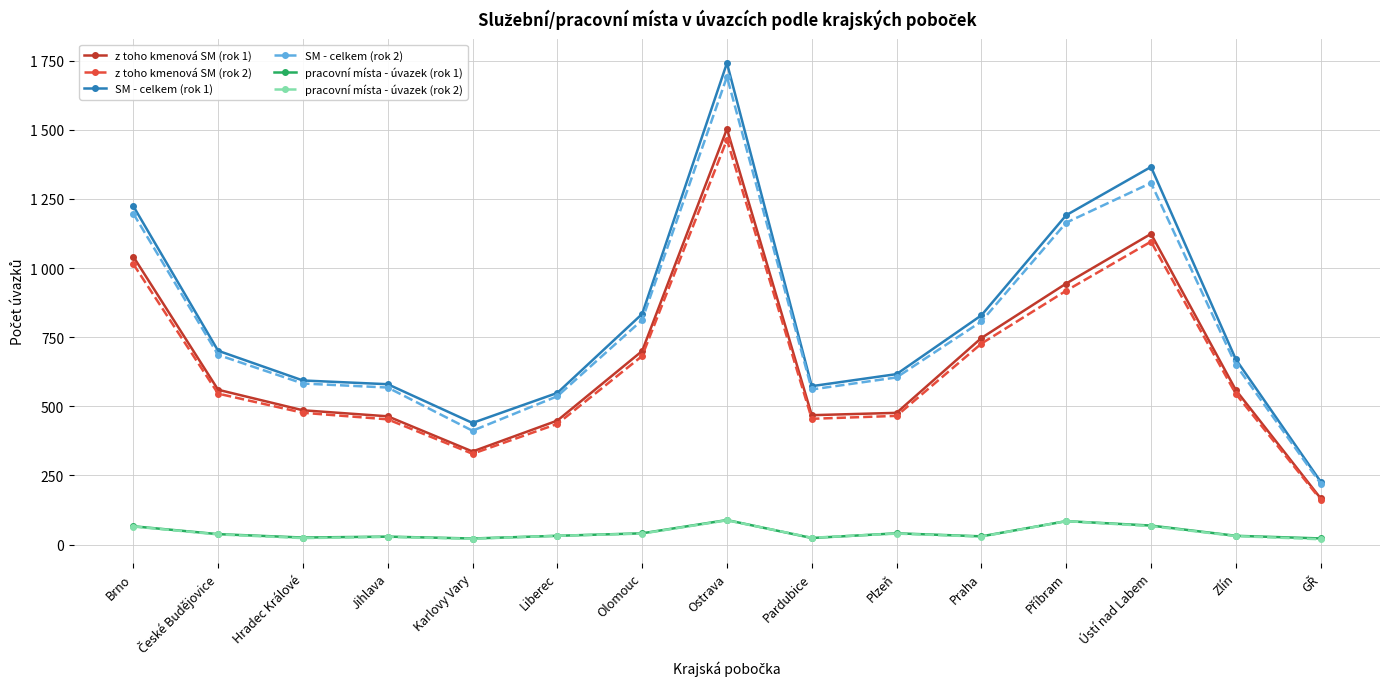

Which series changed the most between Plzeň and Praha?

z toho kmenová SM (rok 1)